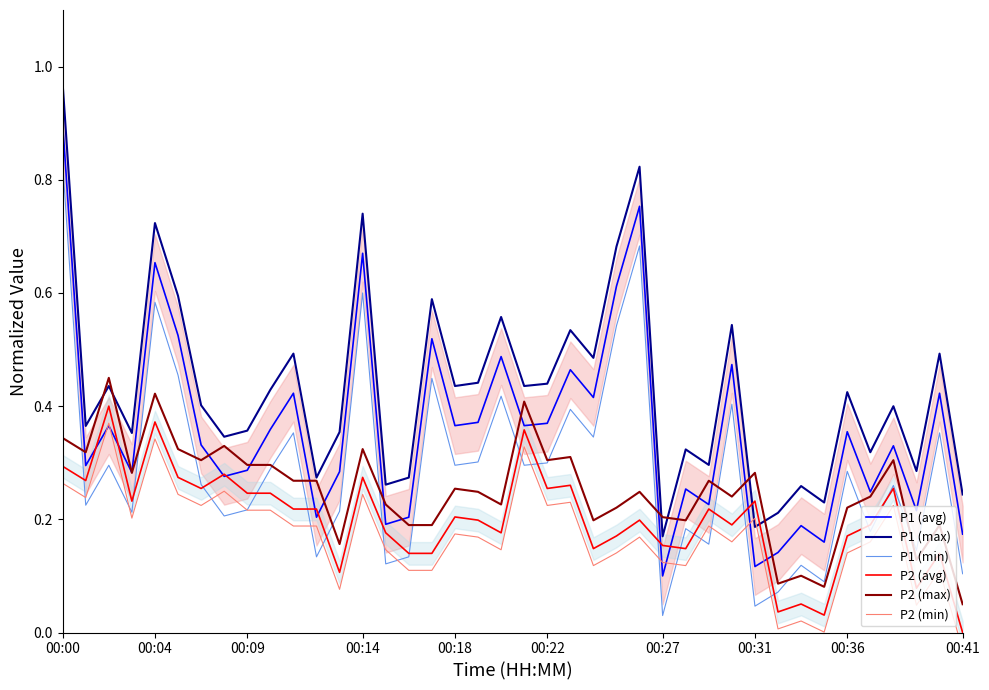

The value of P2 (avg) at 00:31 is 0.3. True or false?

False